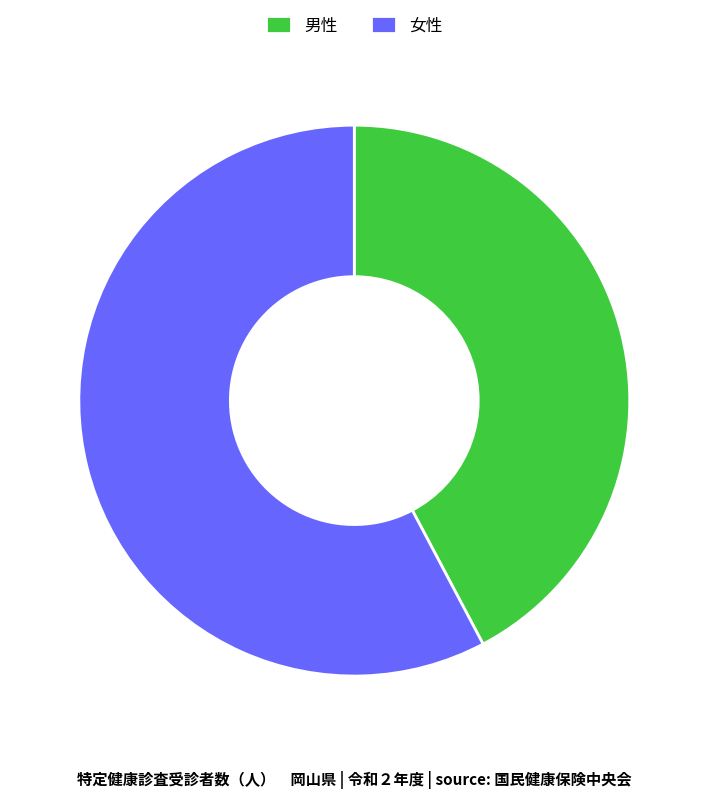

Is 女性 the majority of the pie?

Yes